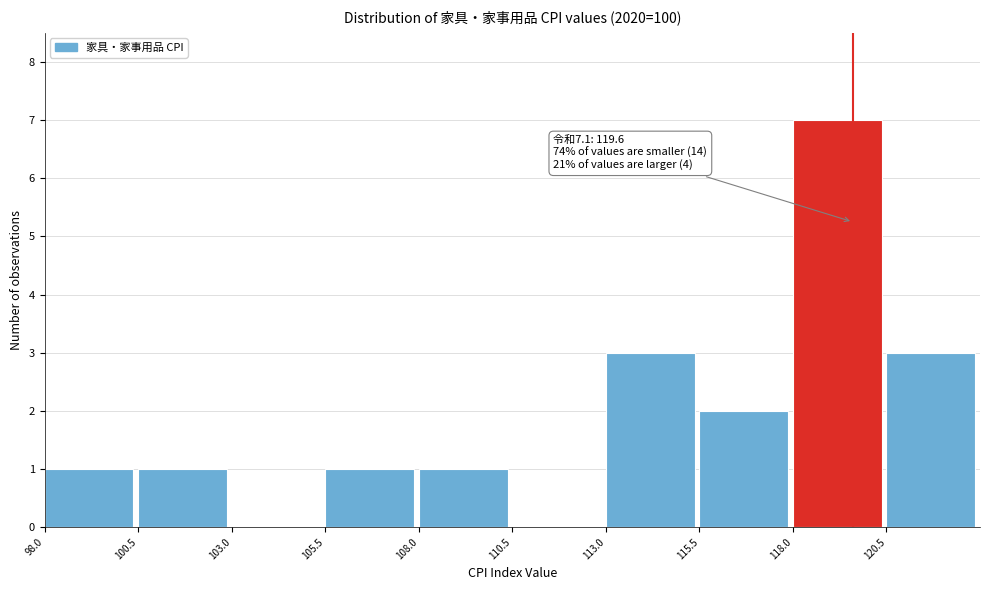

Over which range of the x-axis is the bar tallest?

118.0 to 120.5